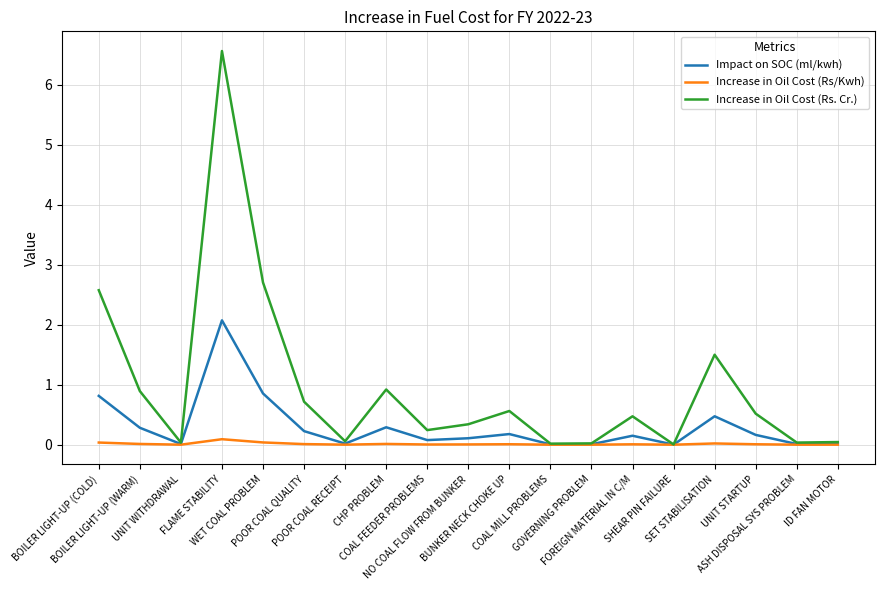

Is the value of Impact on SOC (ml/kwh) at BUNKER NECK CHOKE UP greater than the value of Increase in Oil Cost (Rs/Kwh) at SET STABILISATION?

Yes